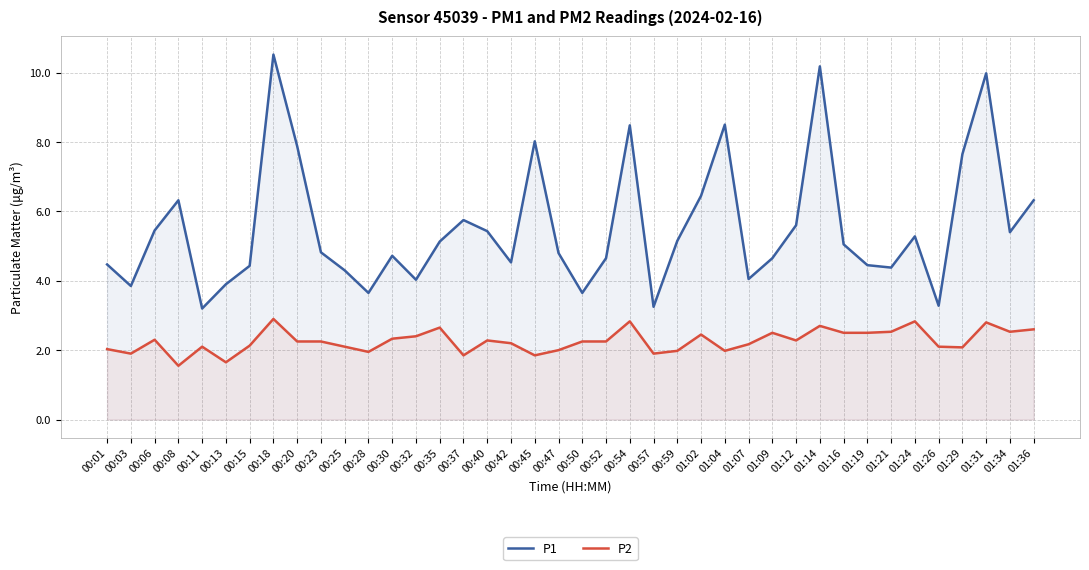

What is the difference between the second highest and second lowest values in the P1 series?

6.9